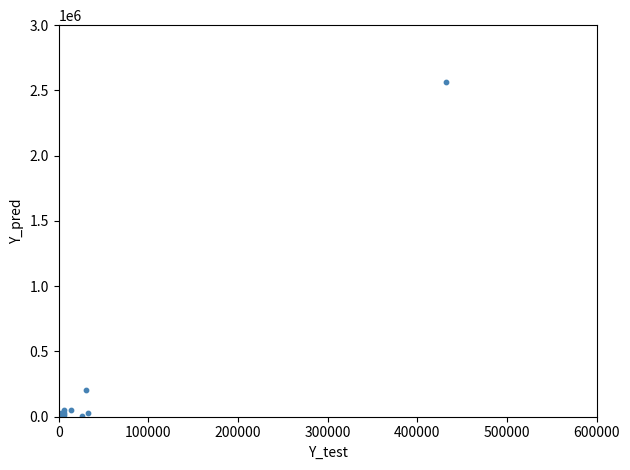

What Y value in the scatter plot is closest to 1284078?

205032.7